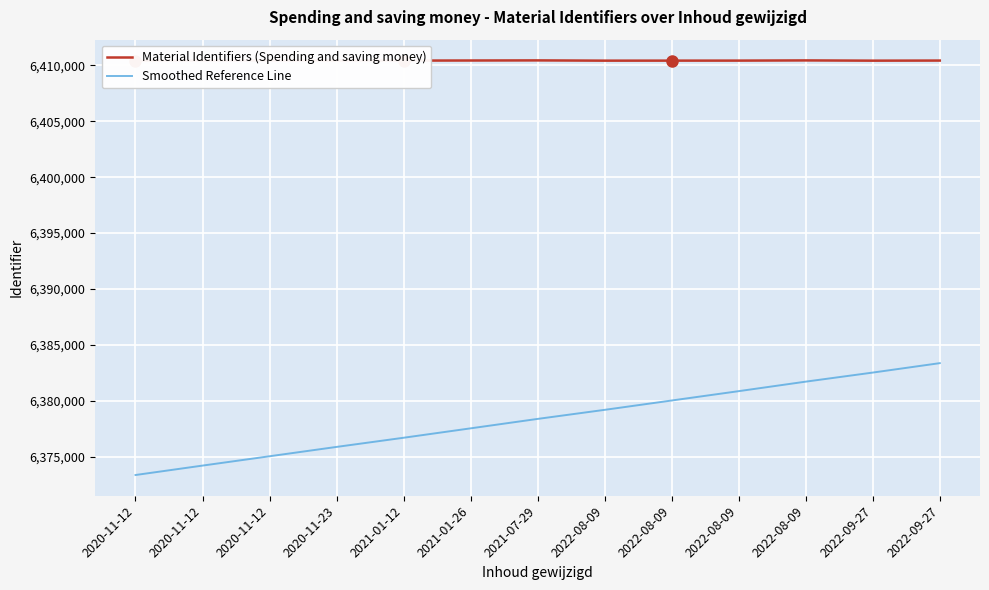

Does the chart display data point markers on the line(s)?

No